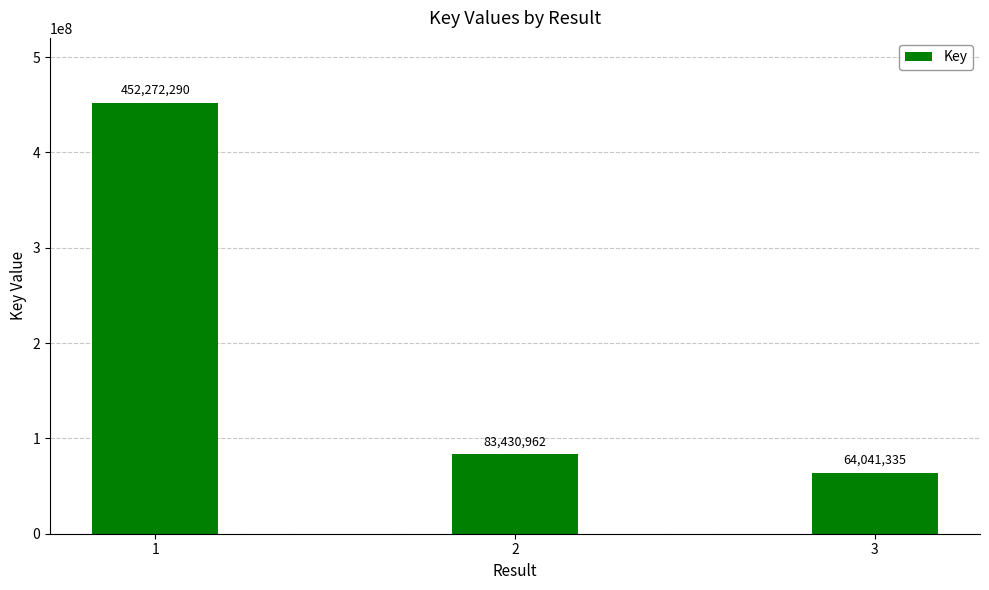

What is the value of the 2nd bar from the left?

83430962